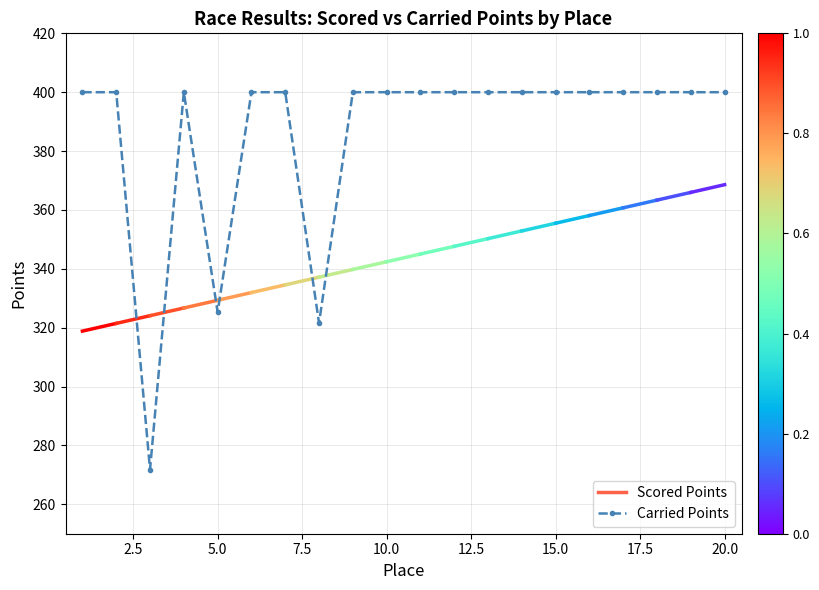

Does the chart have visible grid lines?

Yes